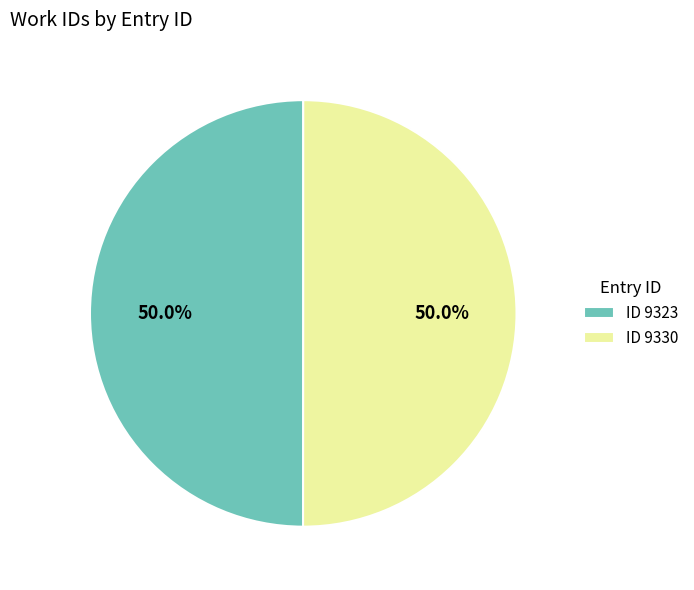

How many segments does this pie chart have?

2